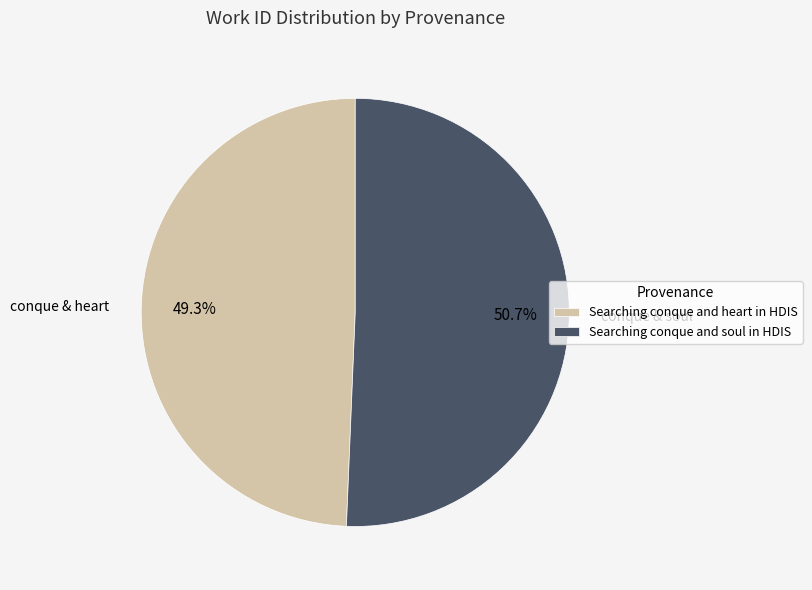

Rank the categories by value from lowest to highest.

Searching conque and heart in HDIS, Searching conque and soul in HDIS